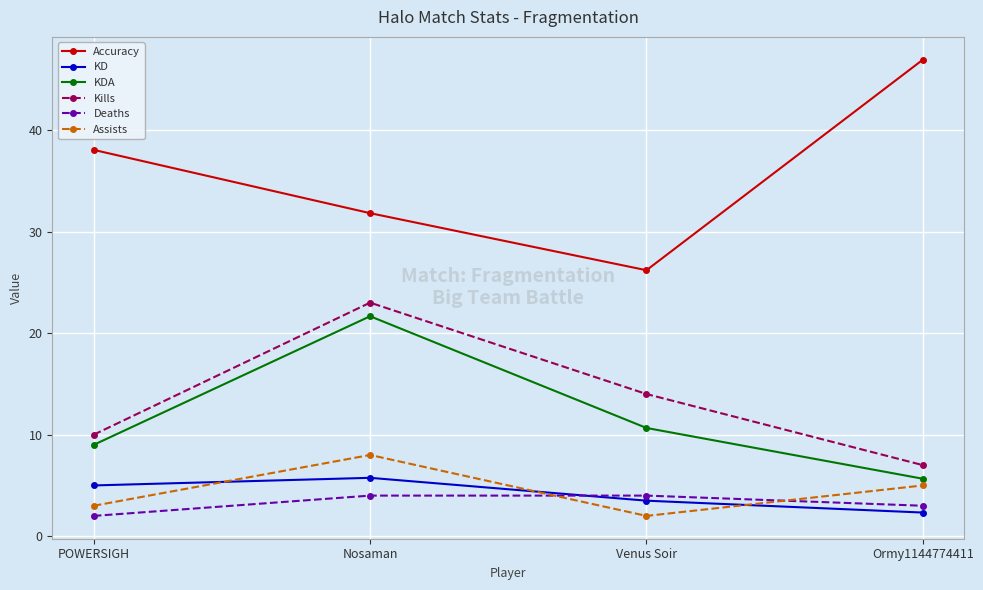

Which category has the lowest value in the Deaths series?

POWERSIGH